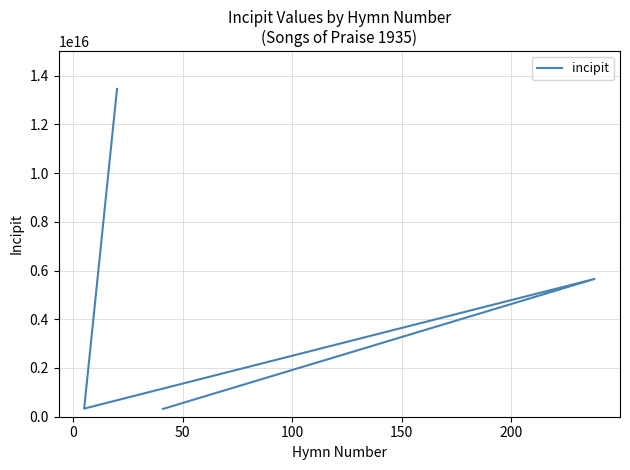

What is the value of the 2nd point from the left?

5653212123556512